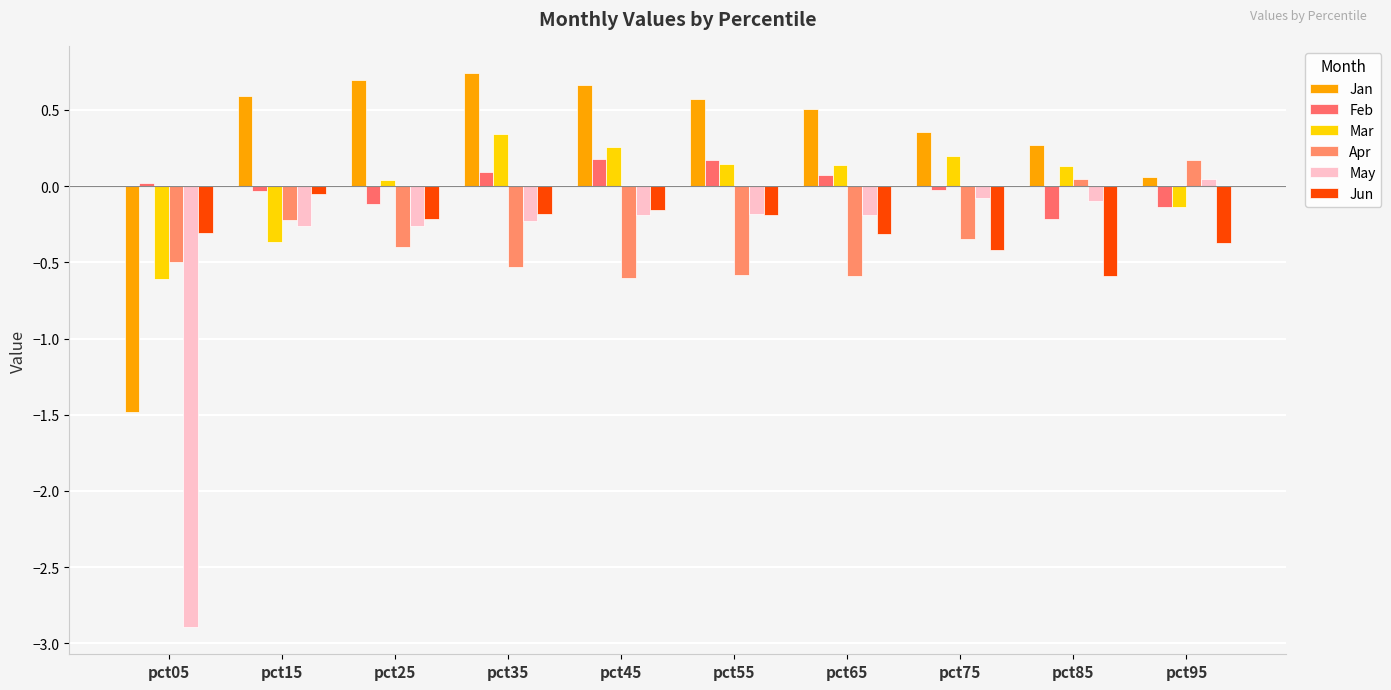

Which has a higher value, pct15 or pct55?

pct15